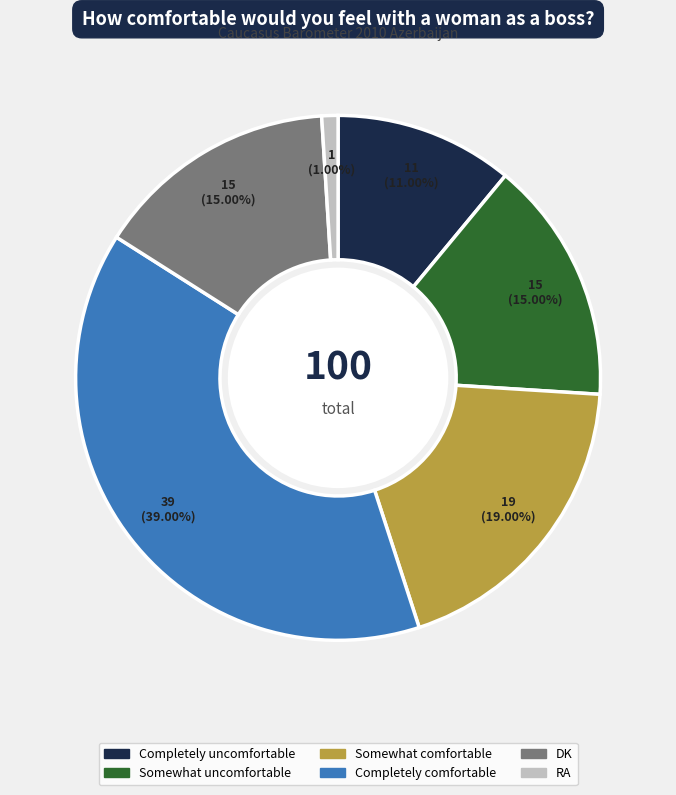

Which slice is the largest?

Completely comfortable